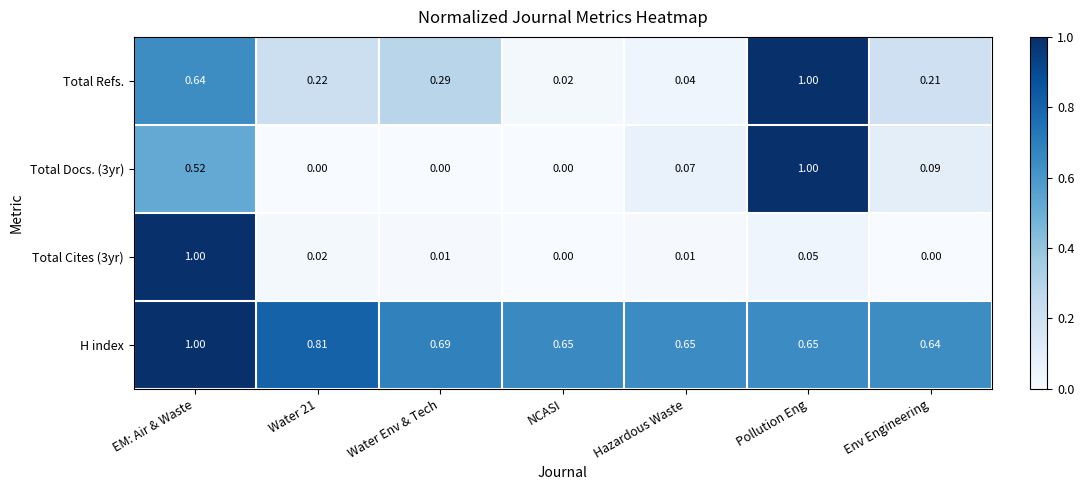

Between Water Env & Tech and NCASI, which series saw the biggest shift?

Total Refs.